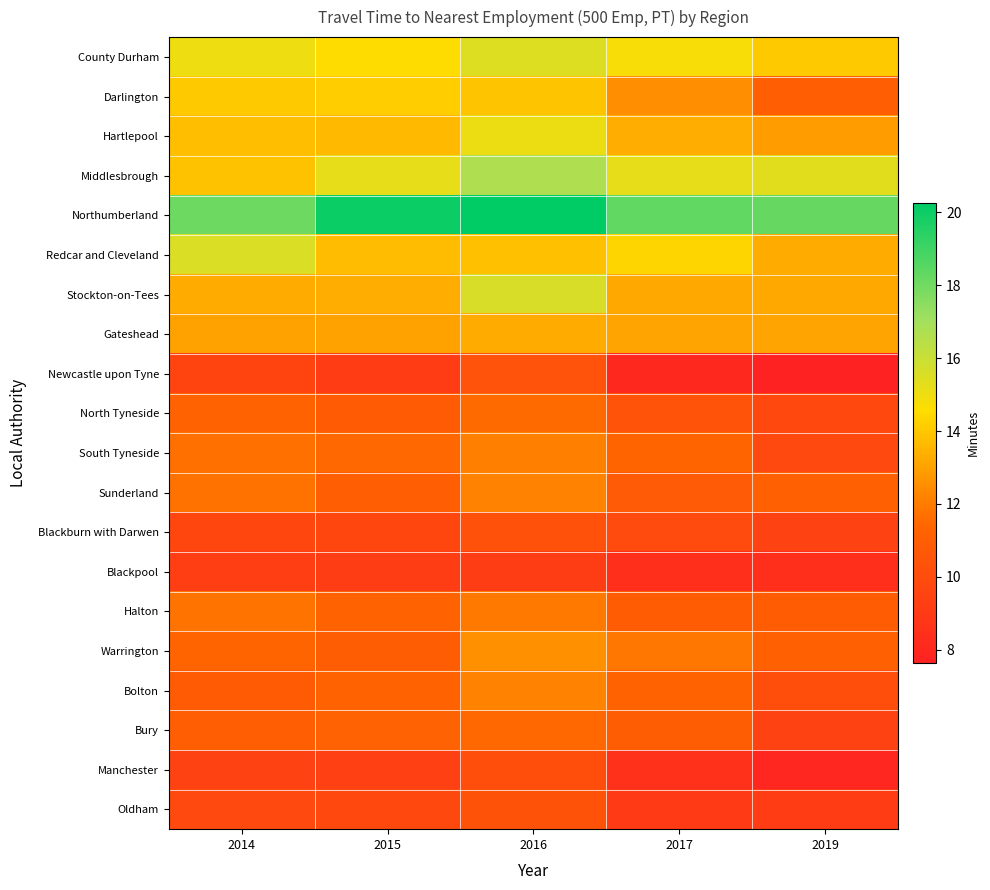

At how many categories does at least one series exceed 17?

5